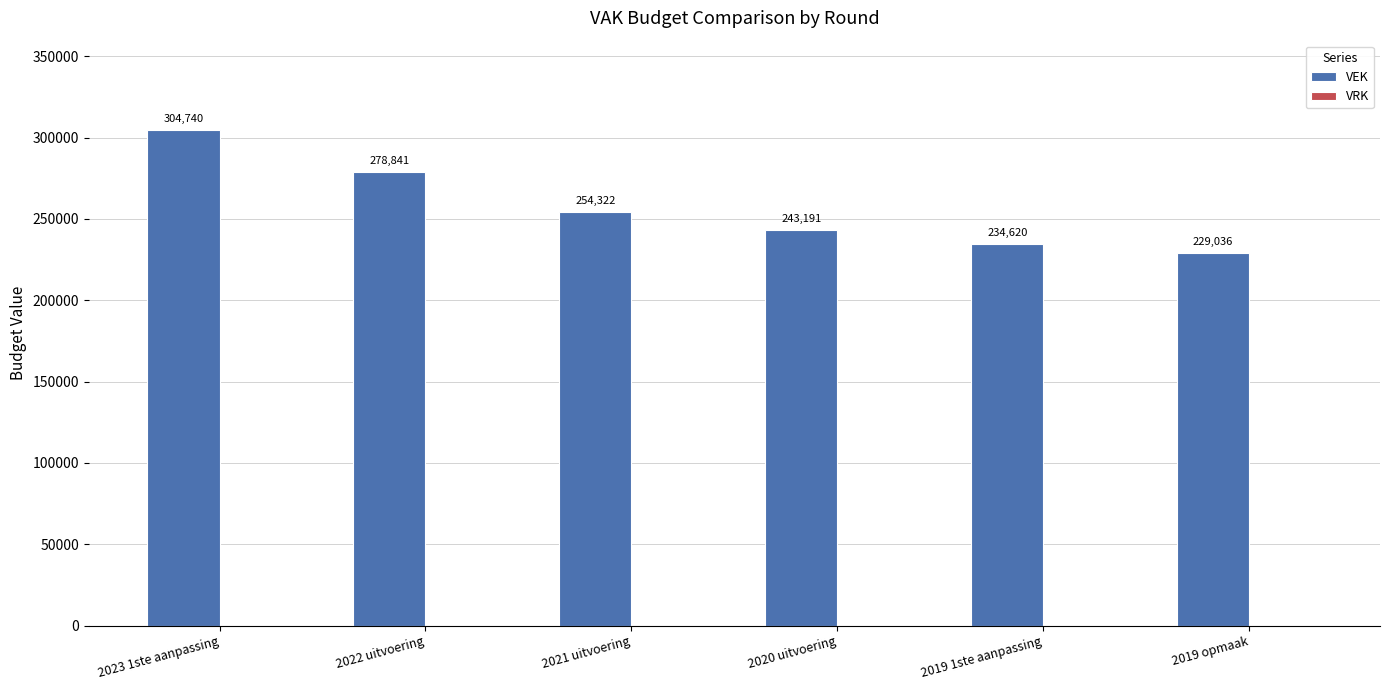

What is the change in value from 2022 uitvoering to 2019 1ste aanpassing?

-44221